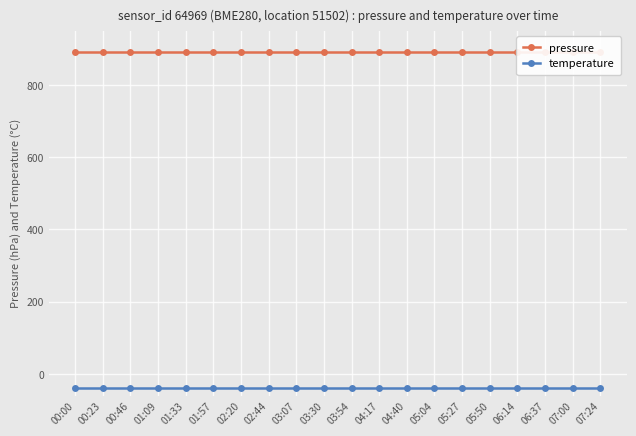

What is the greatest value displayed?

891.0